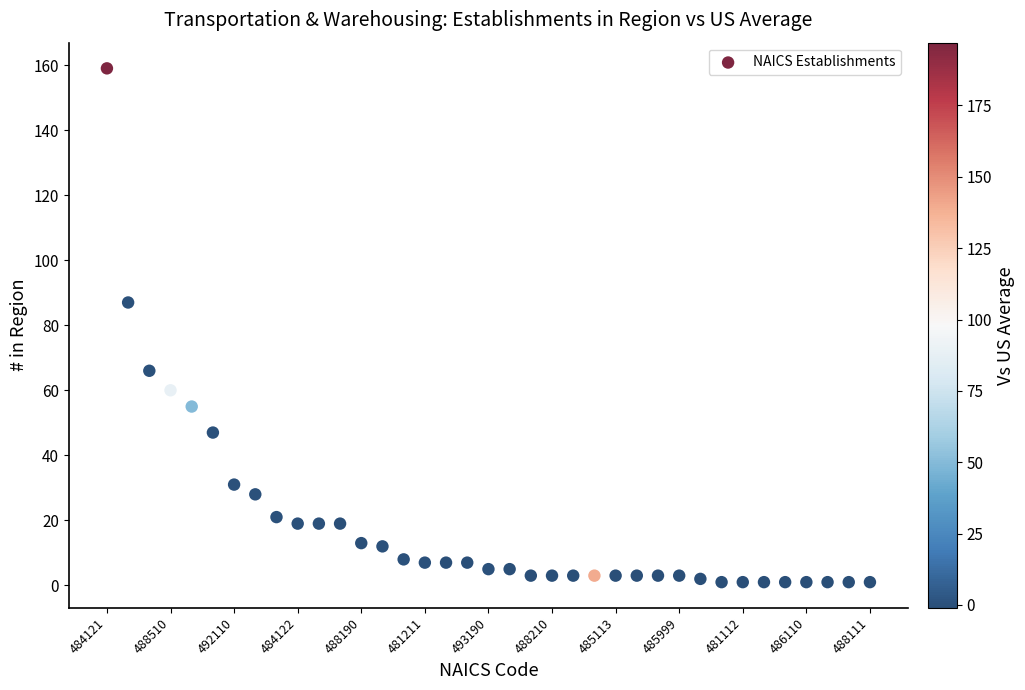

What Y value in the scatter plot is closest to 80?

87